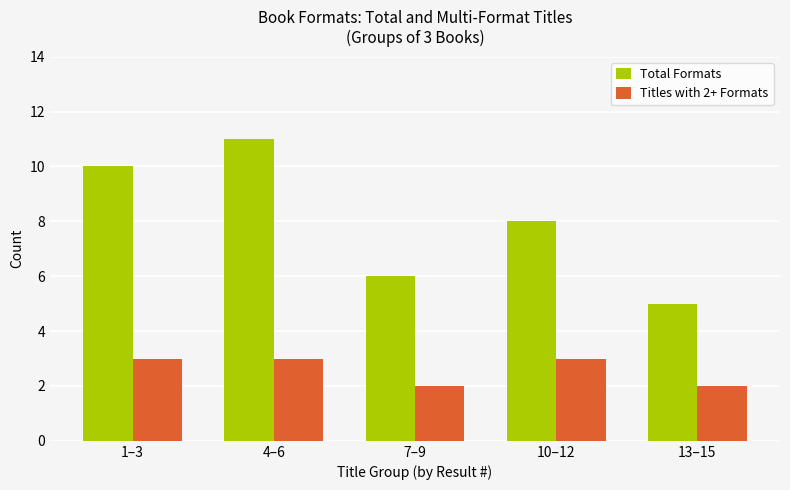

Count the Titles with 2+ Formats values in the range 2 to 3.

5